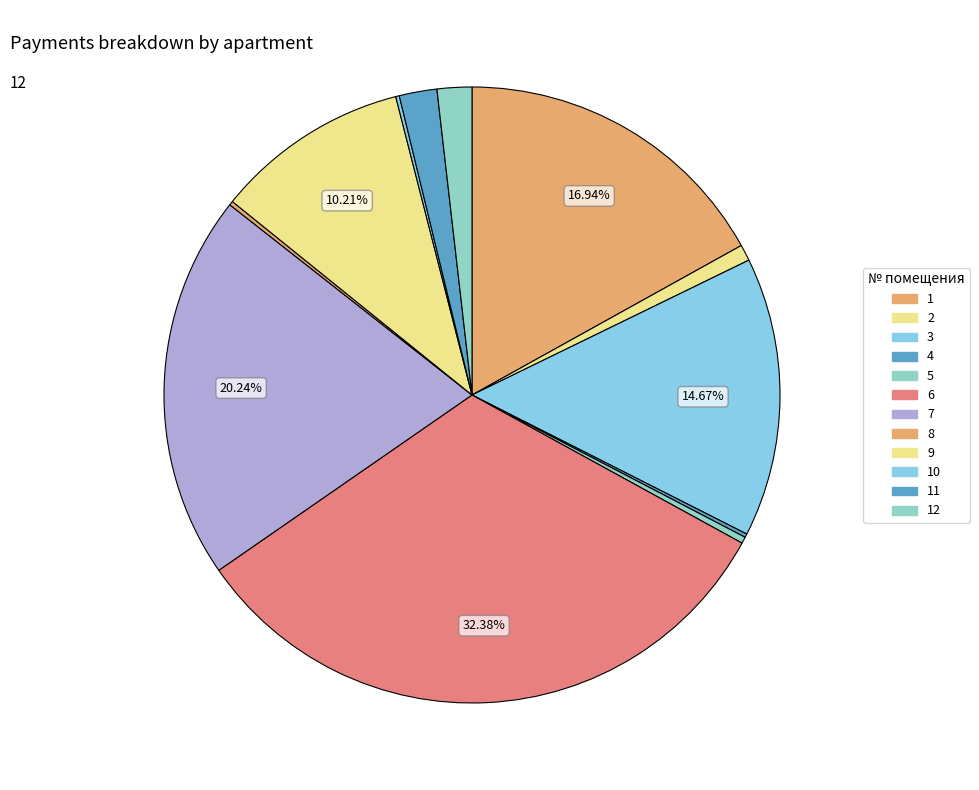

True or false: 4 accounts for 0% of the total.

True